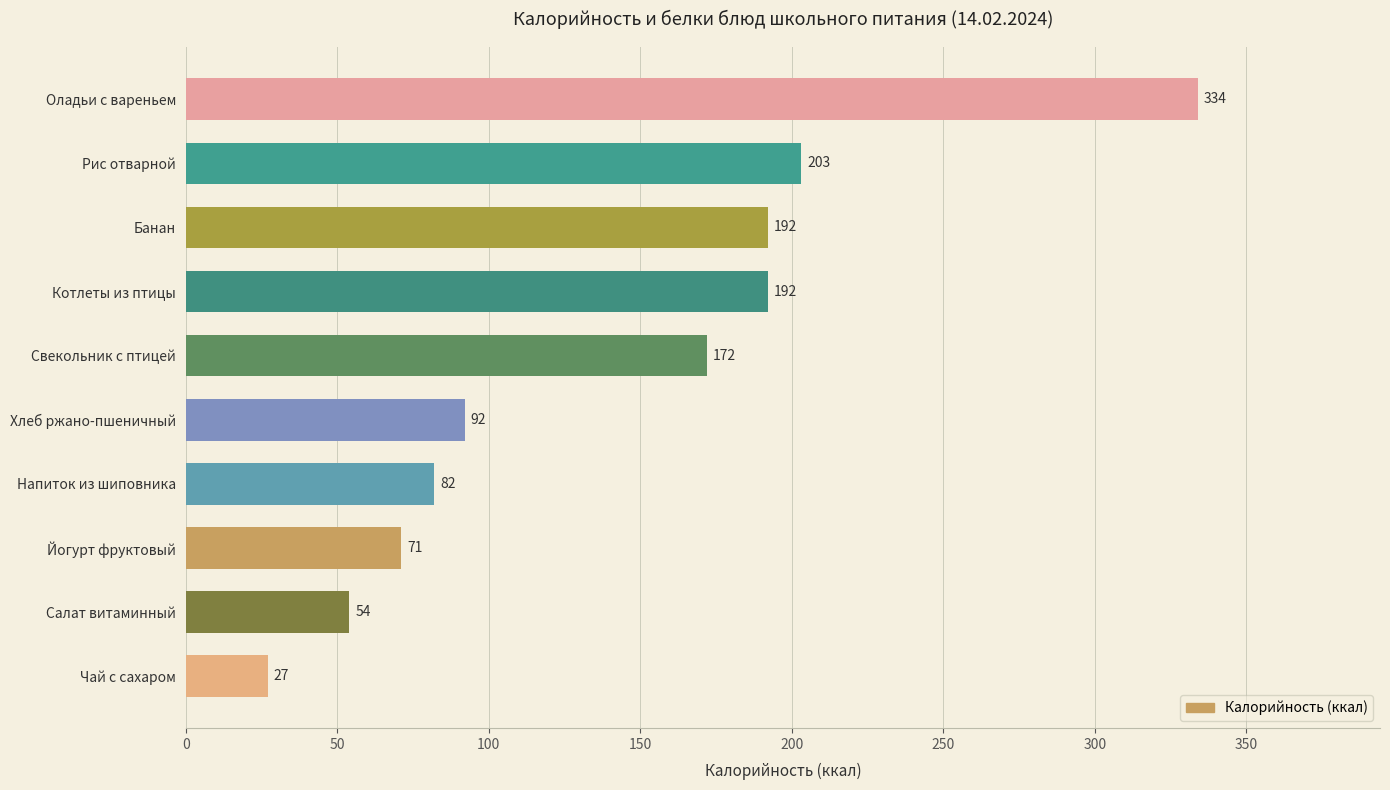

Between Рис отварной and Йогурт фруктовый, which is larger?

Рис отварной